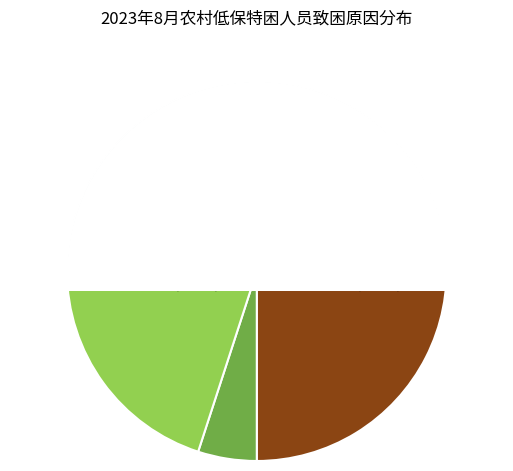

What is the largest slice in the pie chart?

残疾